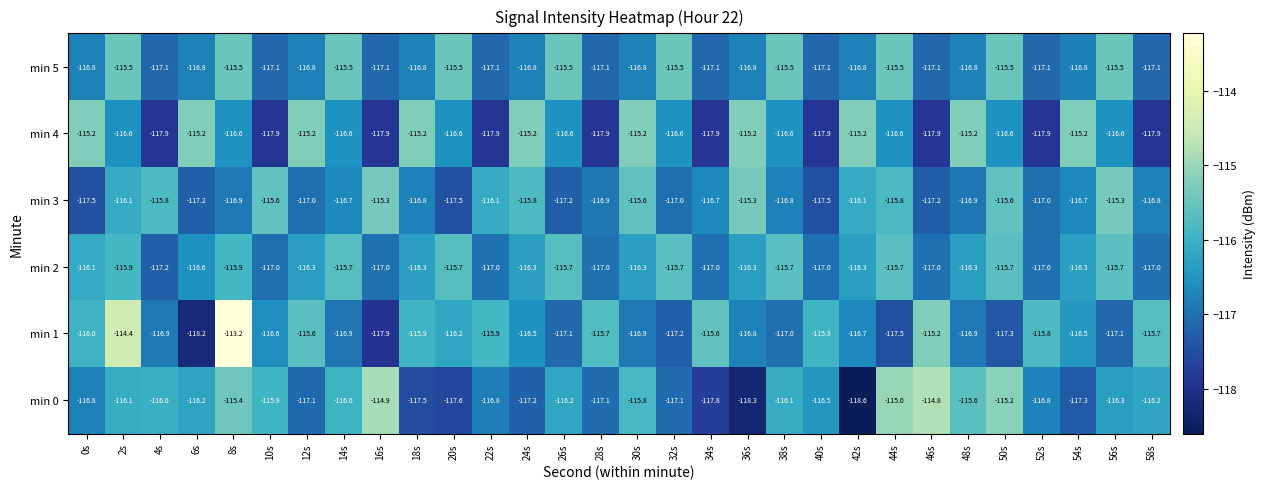

What is the greatest value displayed?

-113.2